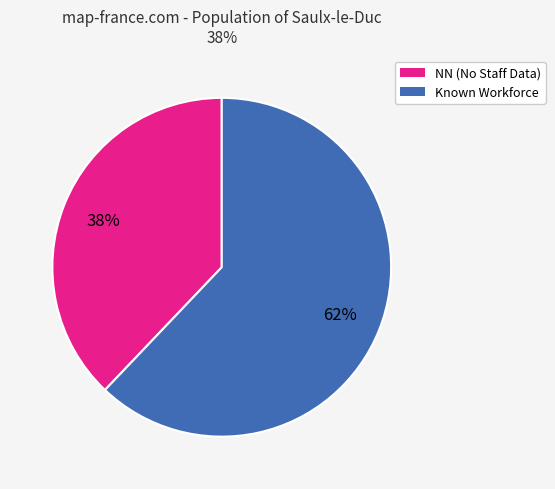

Is there any slice that represents more than half of the pie?

Yes